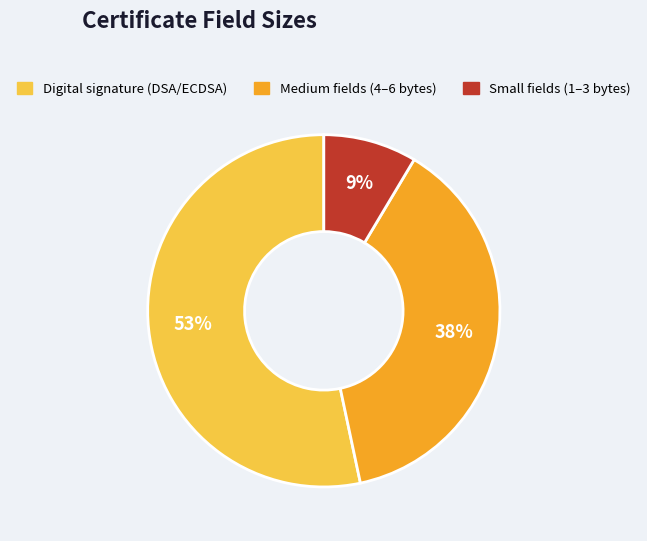

What is the smallest slice in the pie chart?

Small fields (1–3 bytes)